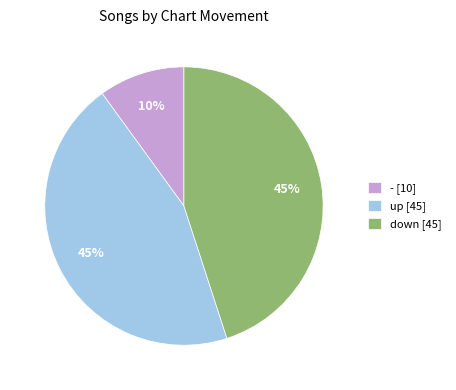

To the nearest percent, what percentage of the pie is - [10]?

10%